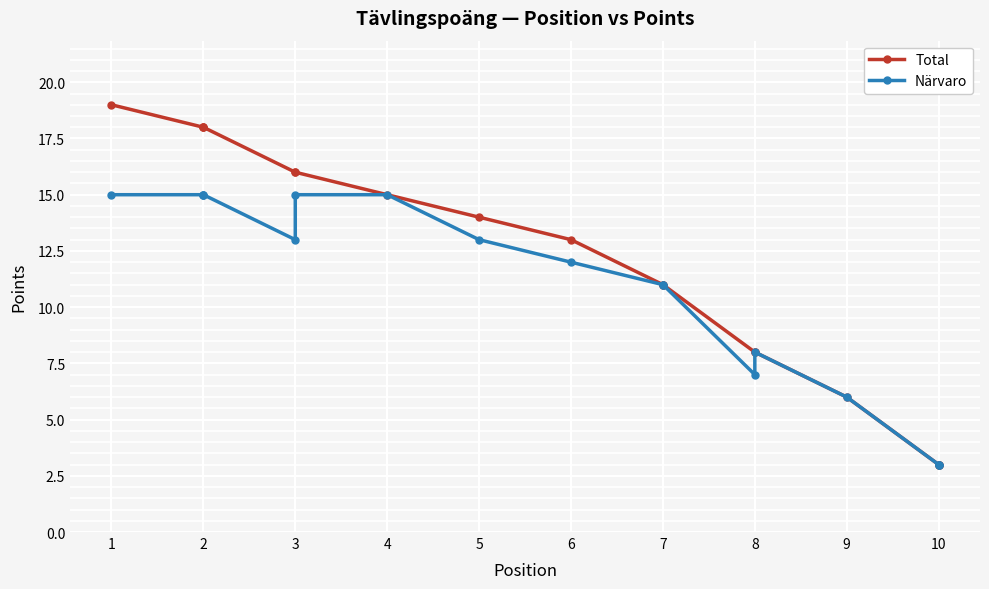

What is the lowest value of the Total series?

3